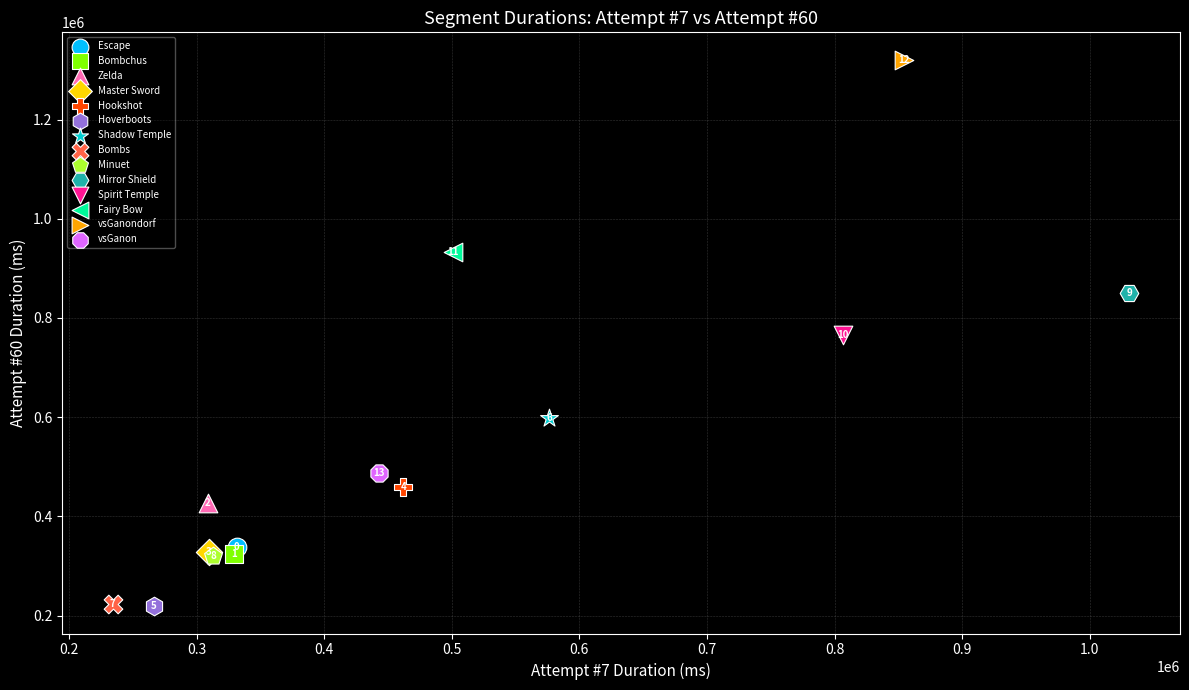

What are all the series names shown in the legend?

Escape, Bombchus, Zelda, Master Sword, Hookshot, Hoverboots, Shadow Temple, Bombs, Minuet, Mirror Shield, Spirit Temple, Fairy Bow, vsGanondorf, vsGanon